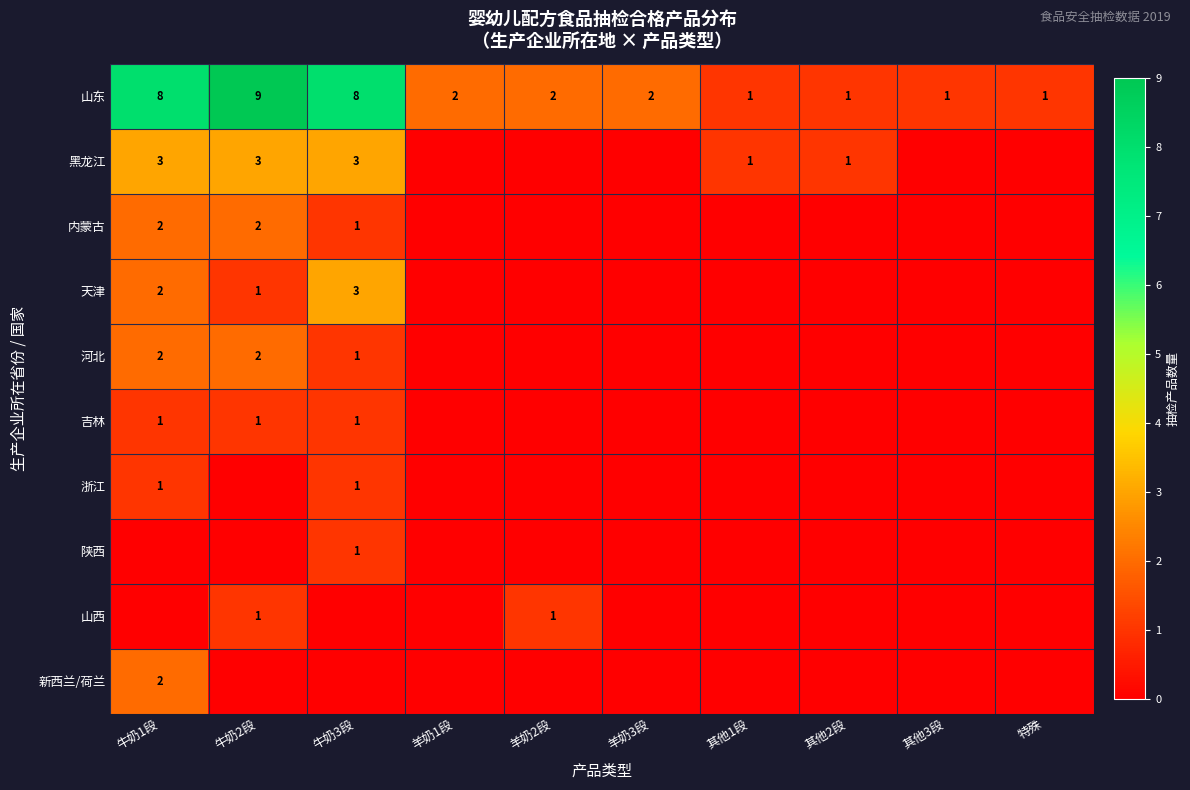

What is the total value across all series at 羊奶3段?

2